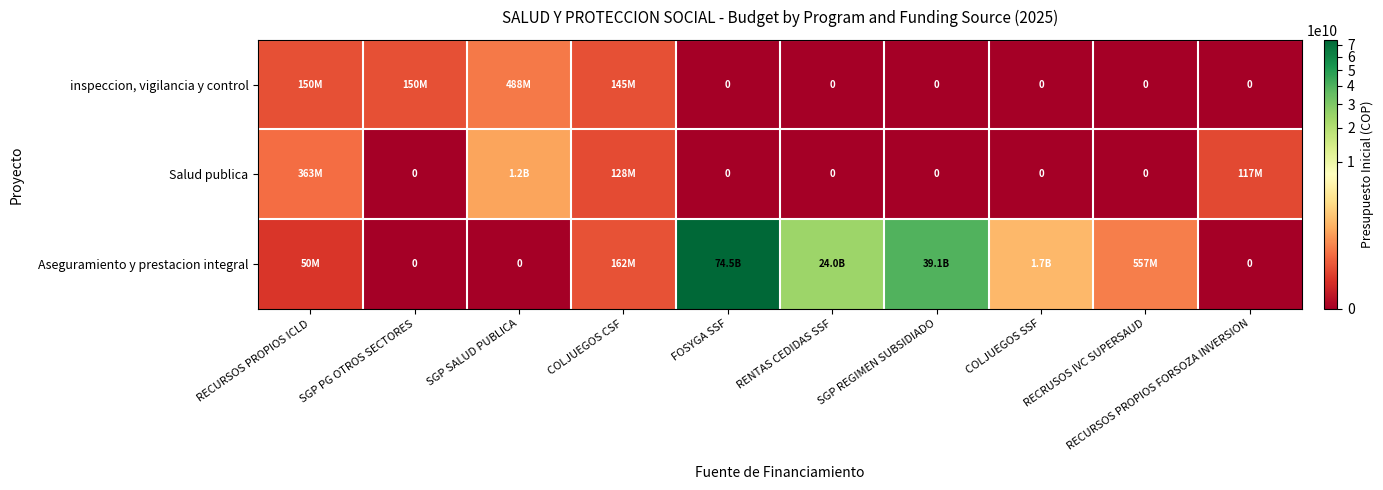

What is the average value of the Aseguramiento y prestacion integral series?

14008493479.2